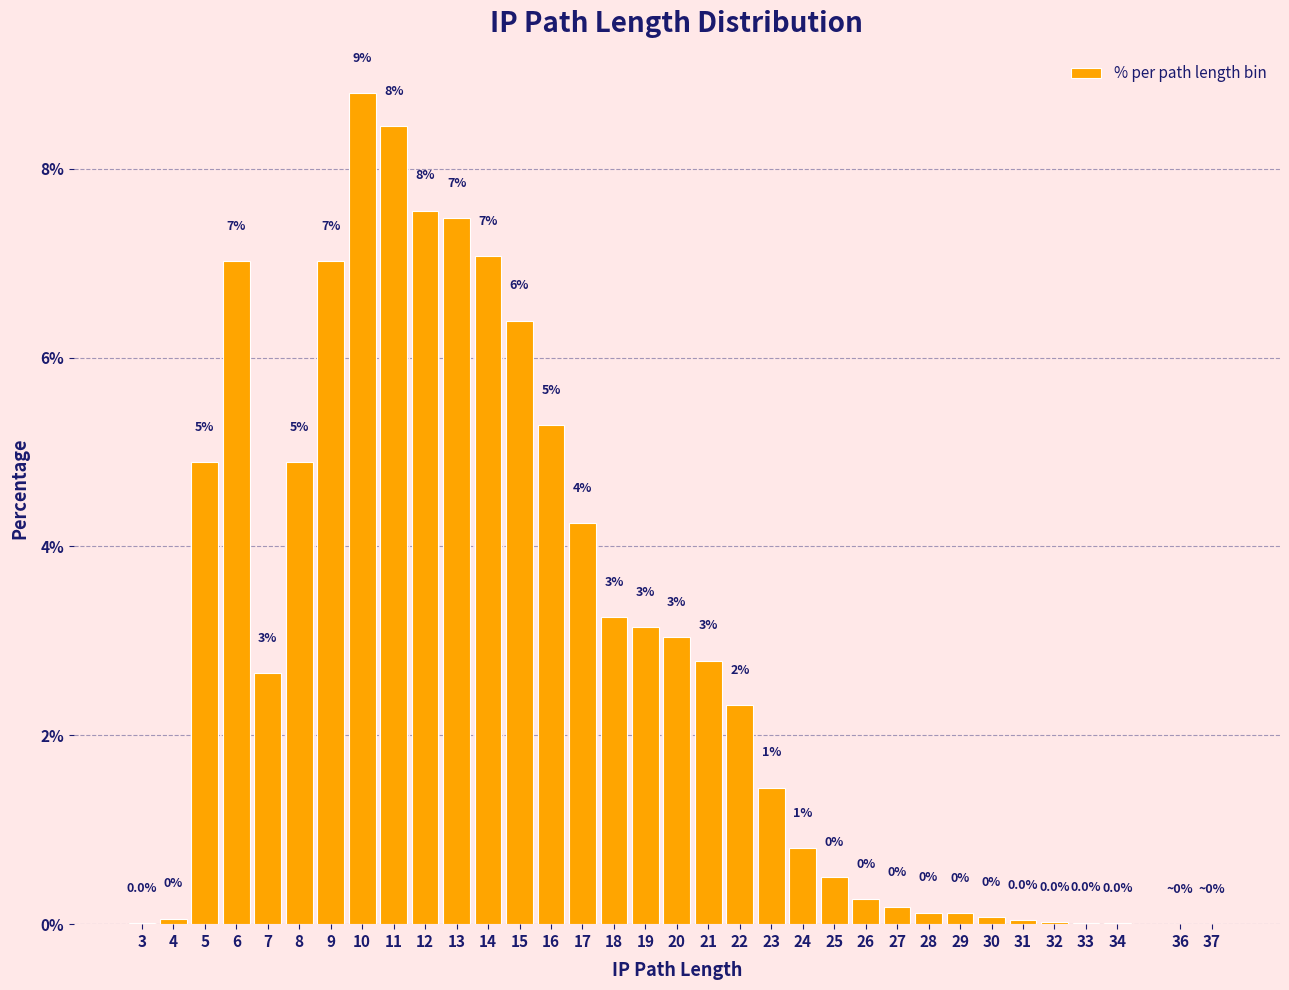

Between 33 and 19, which is larger?

19